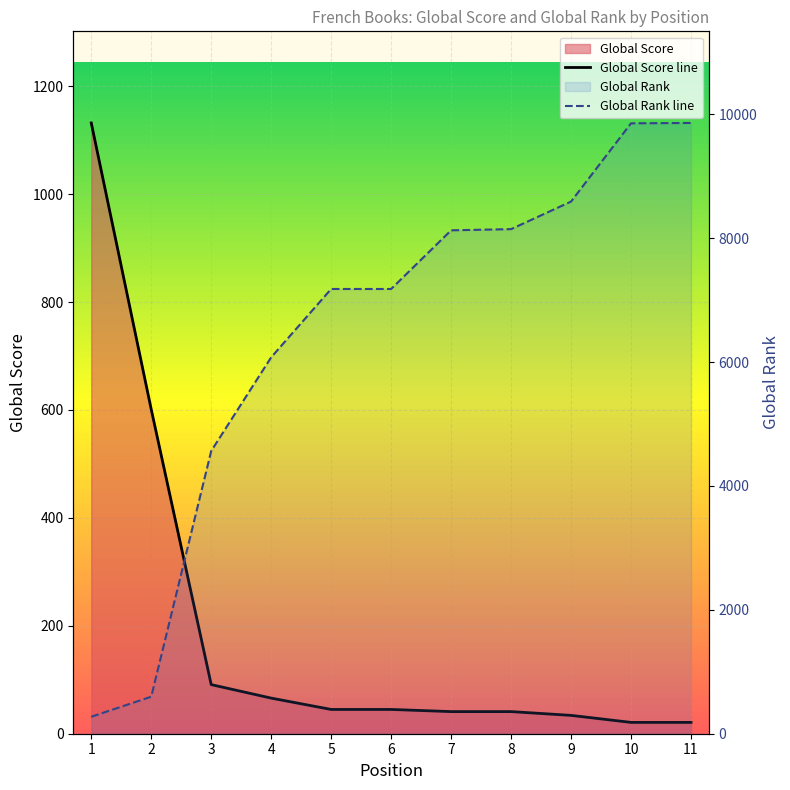

Where does the Global Score series first go above 45?

1